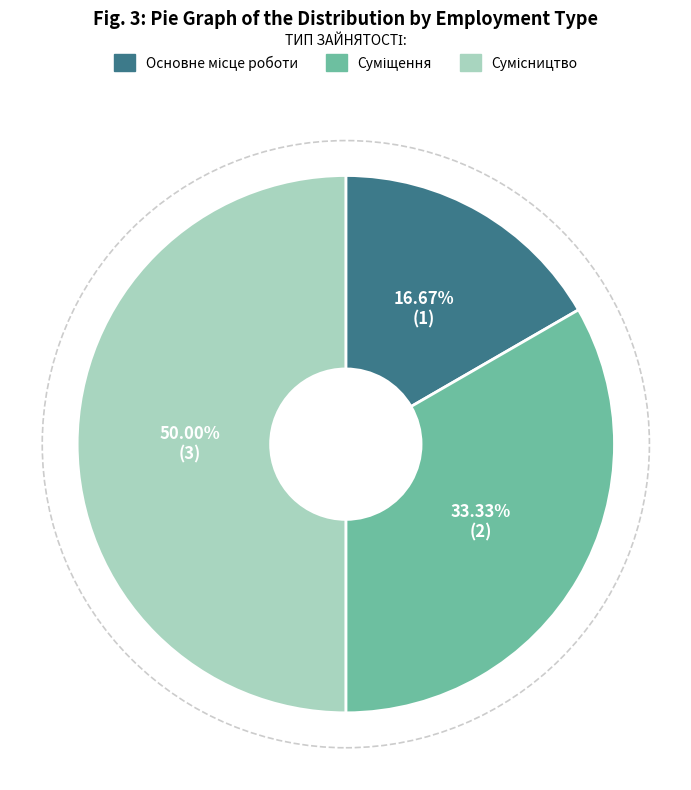

How many slices are in this pie chart?

3